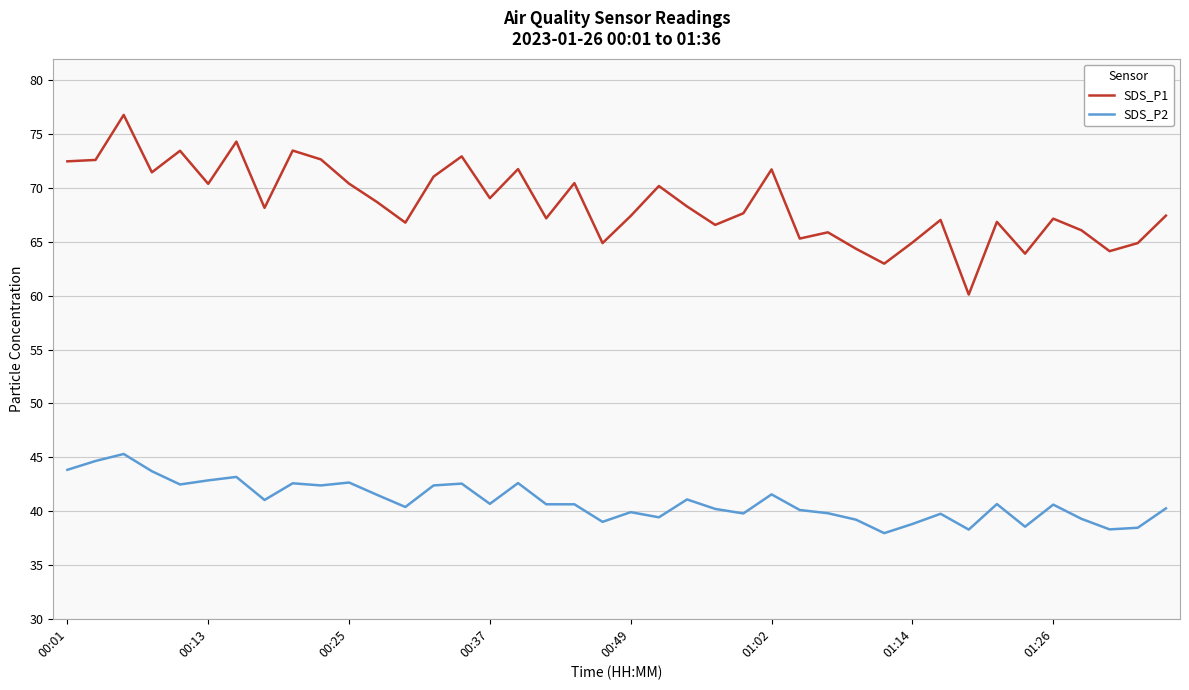

Which series has the largest range (max minus min)?

SDS_P1